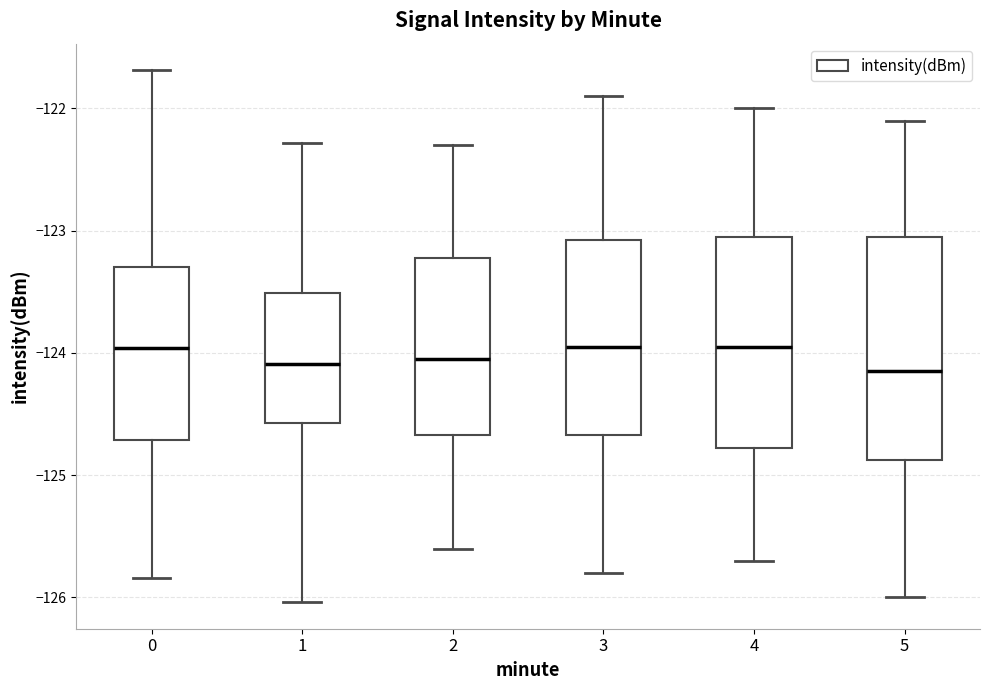

Reading left to right, transcribe this box plot: for each box, give where its median line is, the range the box spans, and where its two whiskers end, as read against the y-axis. The values are not printed on the chart, so give them approximately, as read against the axis.

0: median -124.0, box -124.7 to -123.3, whiskers -125.8 to -121.7
1: median -124.1, box -124.6 to -123.5, whiskers -126.0 to -122.3
2: median -124.0, box -124.7 to -123.2, whiskers -125.6 to -122.3
3: median -123.9, box -124.7 to -123.1, whiskers -125.8 to -121.9
4: median -123.9, box -124.8 to -123.0, whiskers -125.7 to -122.0
5: median -124.1, box -124.9 to -123.0, whiskers -126.0 to -122.1